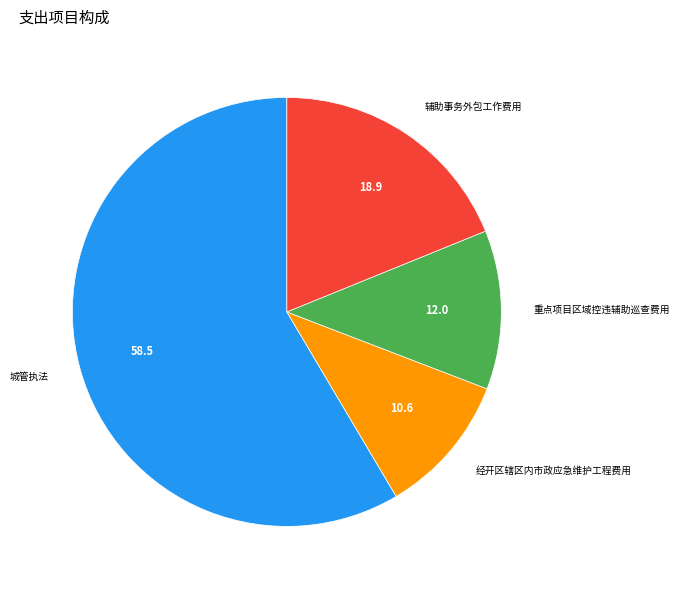

Which has a higher value, 重点项目区域控违辅助巡查费用 or 经开区辖区内市政应急维护工程费用?

重点项目区域控违辅助巡查费用